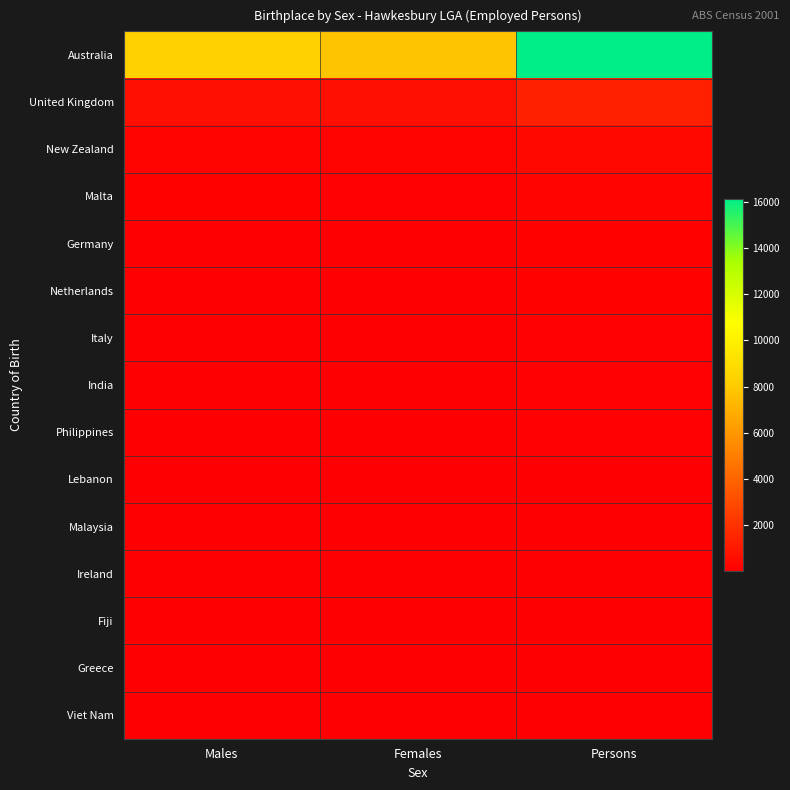

Reading right to left, transcribe all the data shown in this chart.

Australia: Persons=16108	Females=7771	Males=8337
United Kingdom: Persons=1312	Females=659	Males=653
New Zealand: Persons=395	Females=188	Males=207
Malta: Persons=208	Females=87	Males=121
Germany: Persons=116	Females=45	Males=71
Netherlands: Persons=123	Females=53	Males=70
Italy: Persons=105	Females=32	Males=73
India: Persons=104	Females=54	Males=50
Philippines: Persons=109	Females=61	Males=48
Lebanon: Persons=58	Females=19	Males=39
Malaysia: Persons=73	Females=33	Males=40
Ireland: Persons=61	Females=30	Males=31
Fiji: Persons=60	Females=27	Males=33
Greece: Persons=51	Females=24	Males=27
Viet Nam: Persons=51	Females=23	Males=28